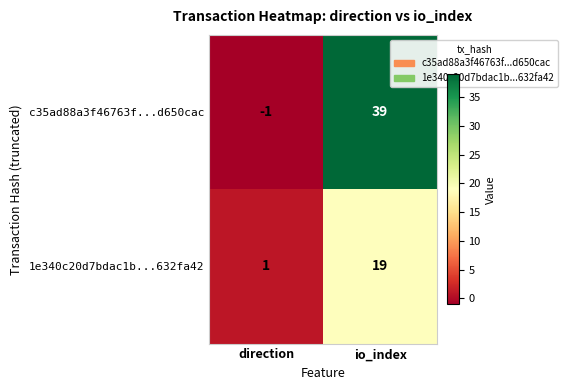

Which category has the lowest value in the c35ad88a3f46763f...d650cac series?

direction